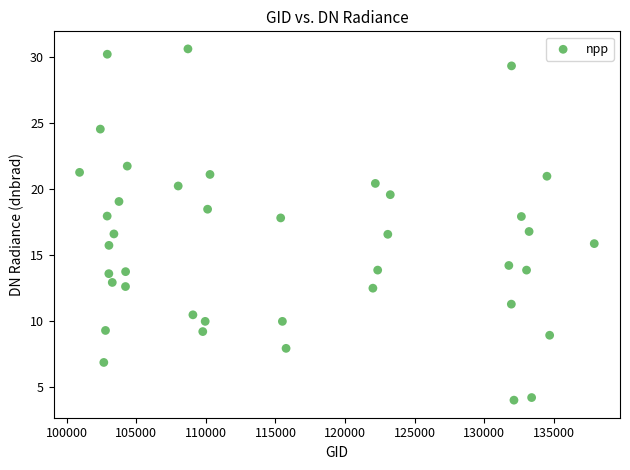

What is the range of Y values (max minus min)?

26.6